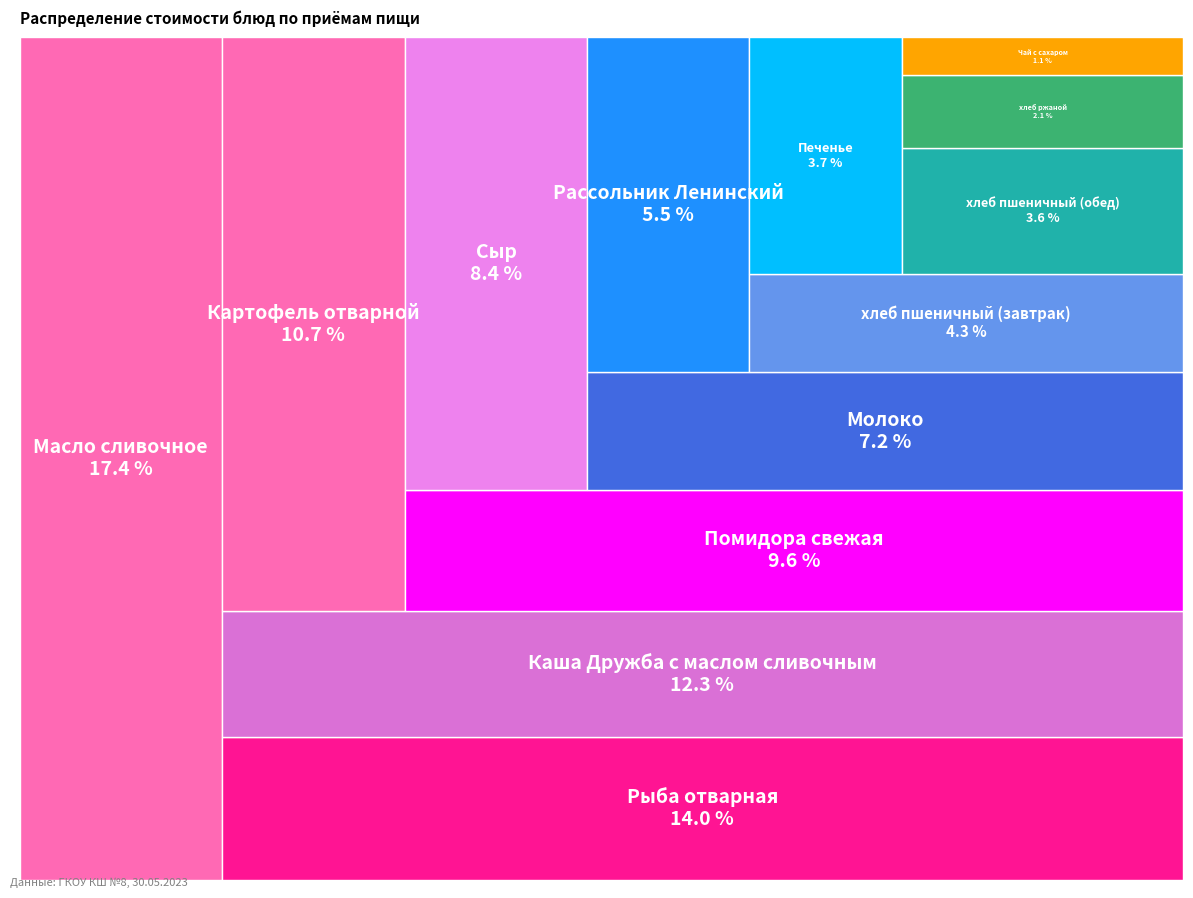

Does any single category account for the majority?

No